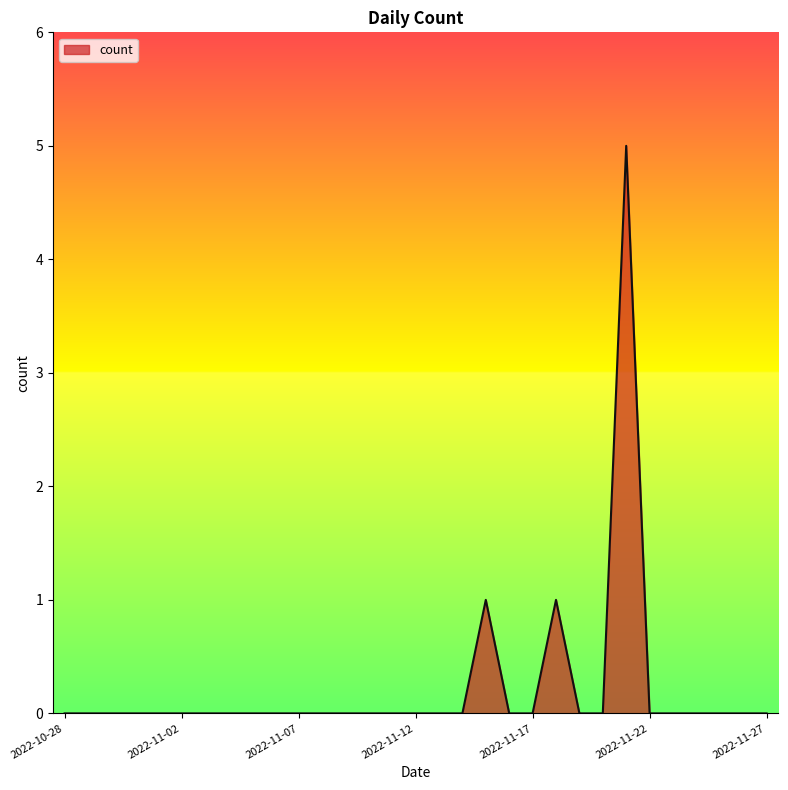

Reading left to right, list all the values displayed in this chart.

0	0	0	0	0	0	0	0	0	0	0	0	0	0	0	0	0	0	1	0	0	1	0	0	5	0	0	0	0	0	0